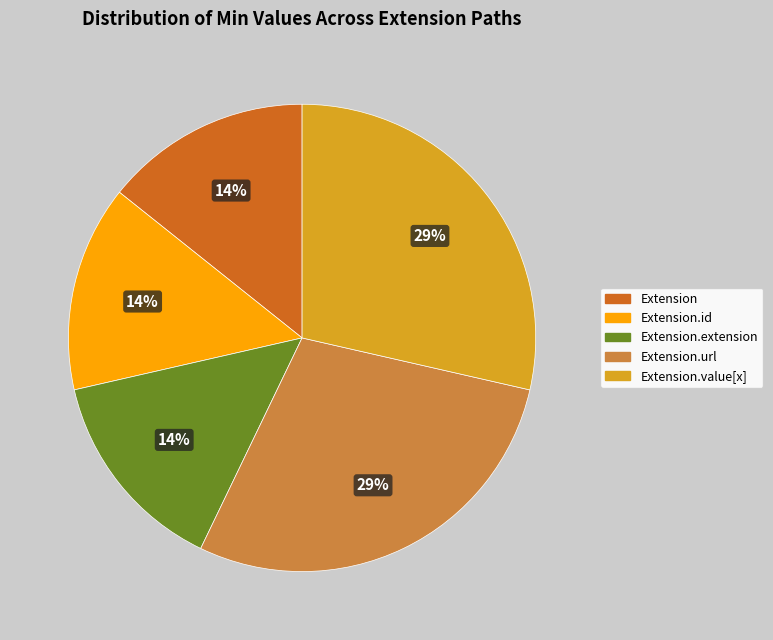

How many segments does this pie chart have?

5